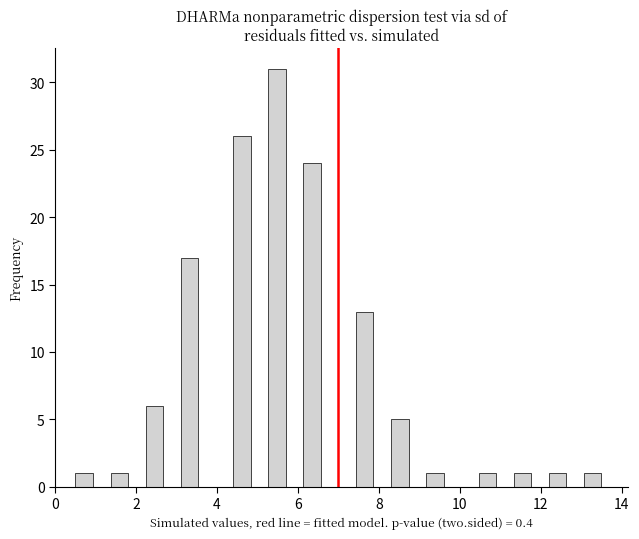

Read against the x-axis, roughly where is the centre of the tallest bar?

5.4